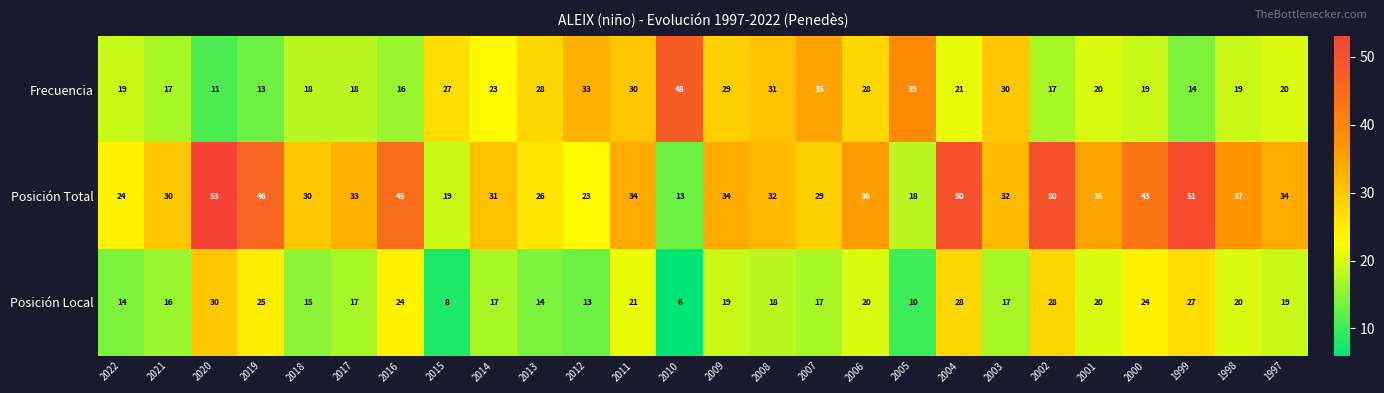

Which series has the largest range (max minus min)?

Posición Total